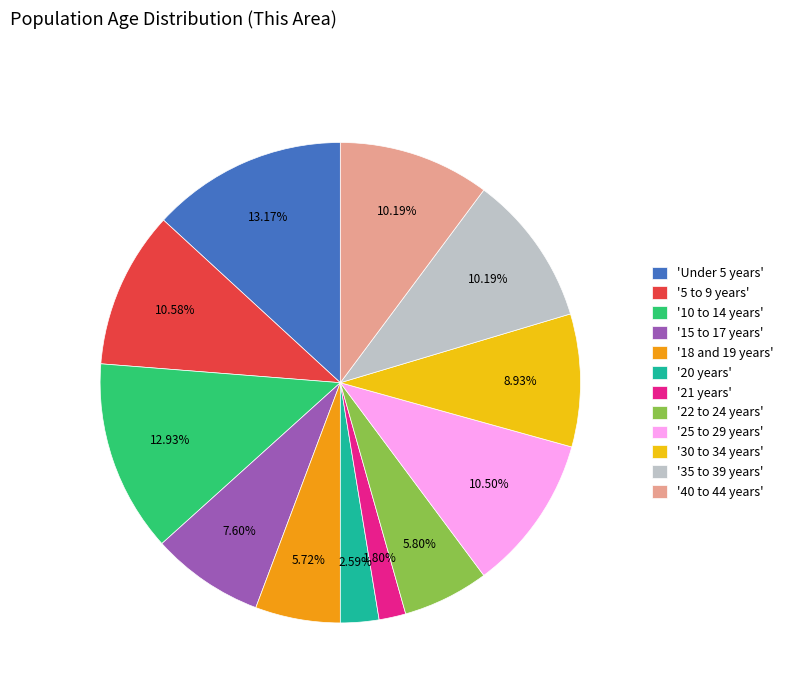

What is the smallest slice in the pie chart?

'21 years'